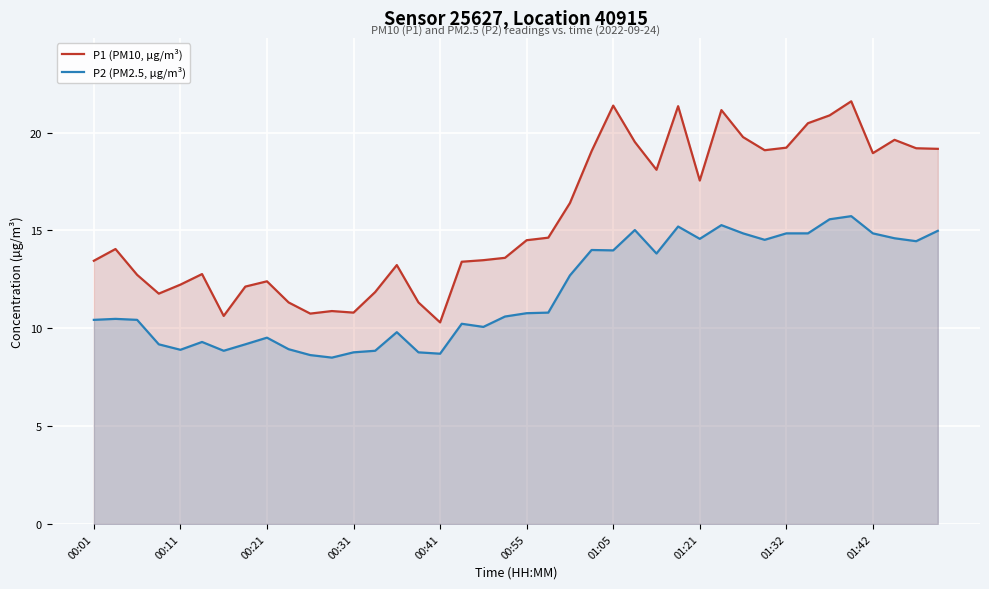

What is the greatest value displayed?

21.6